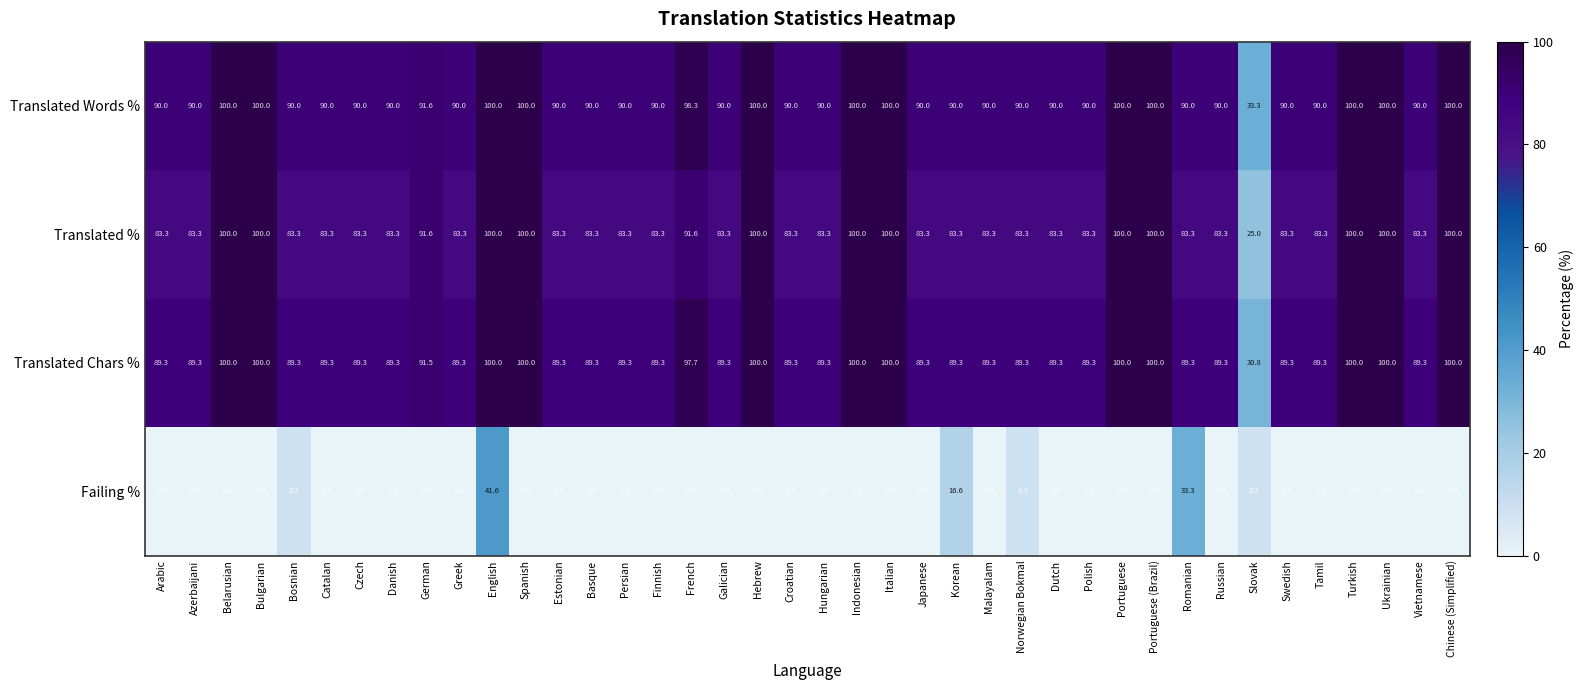

What value does the Translated Chars % series have at English?

100.0